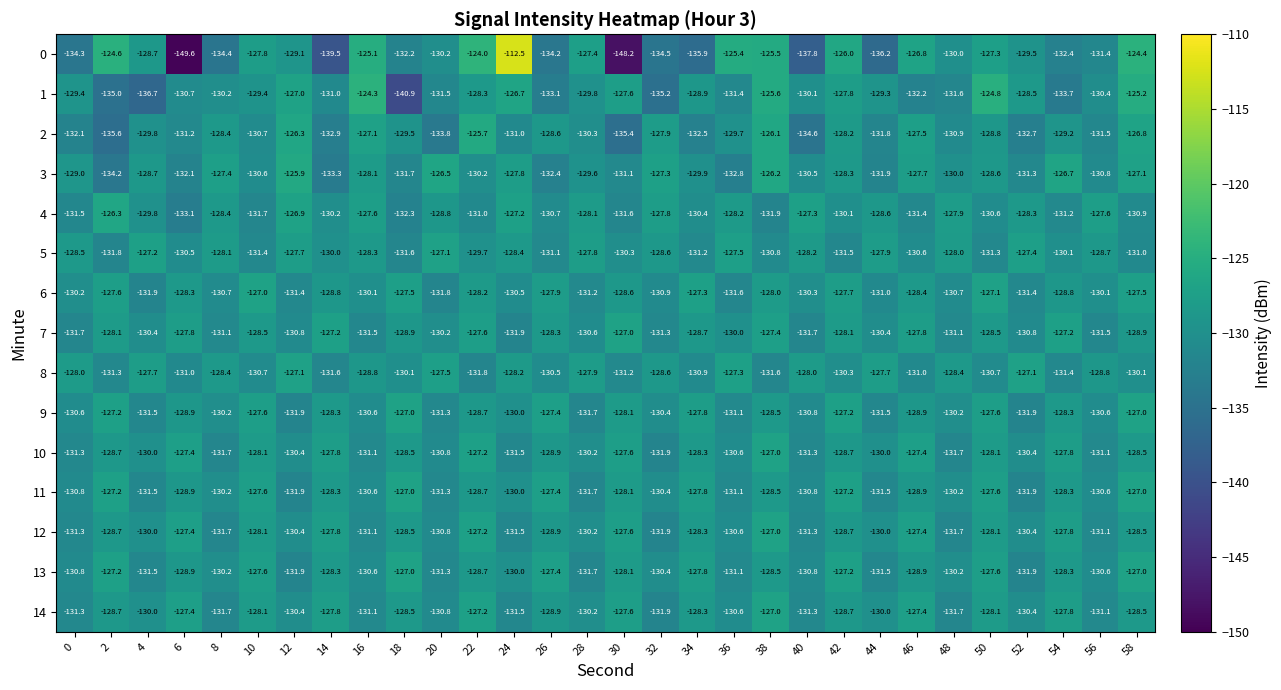

At which category is the sum across all series the highest?

58